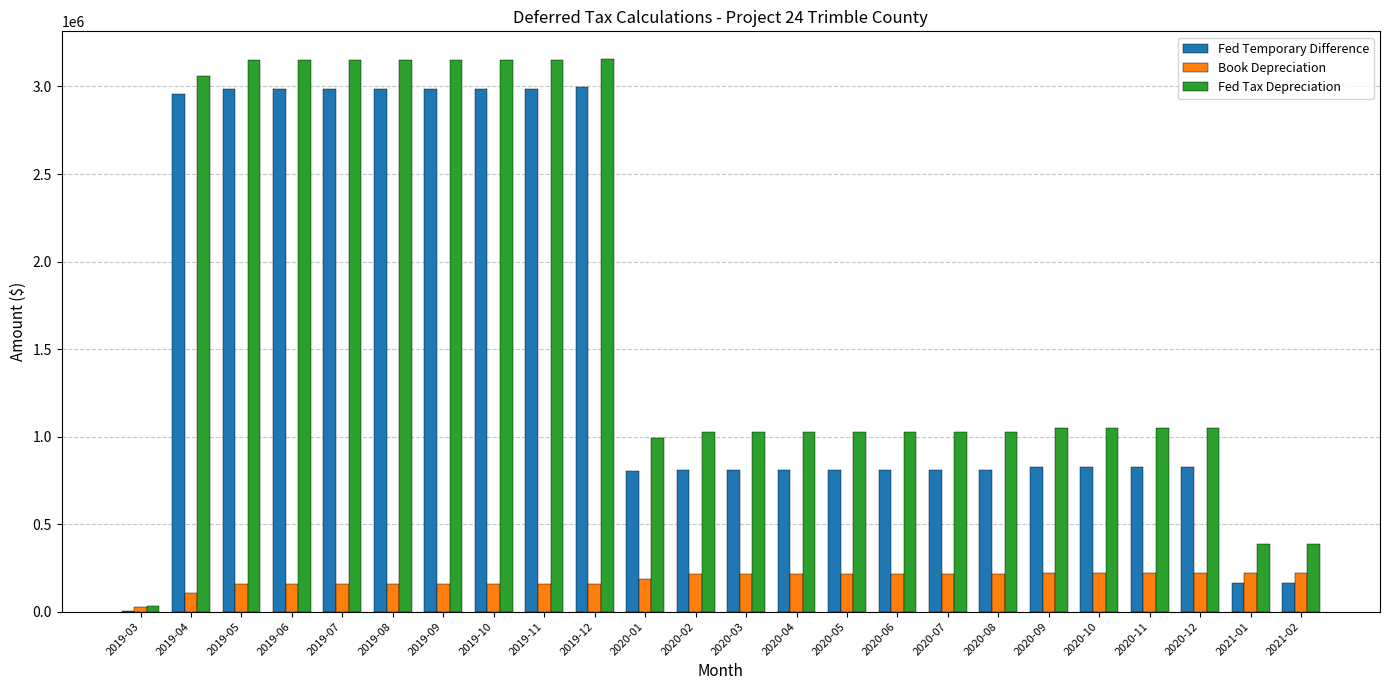

Is it true that Book Depreciation equals 356333.5 at 2020-05?

False